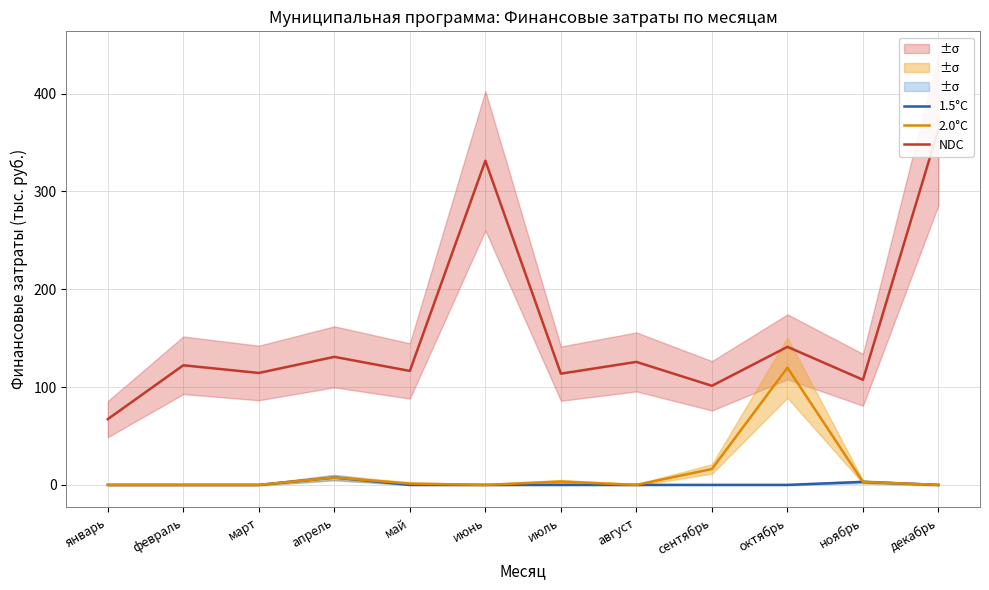

At how many categories does at least one series exceed 281?

2